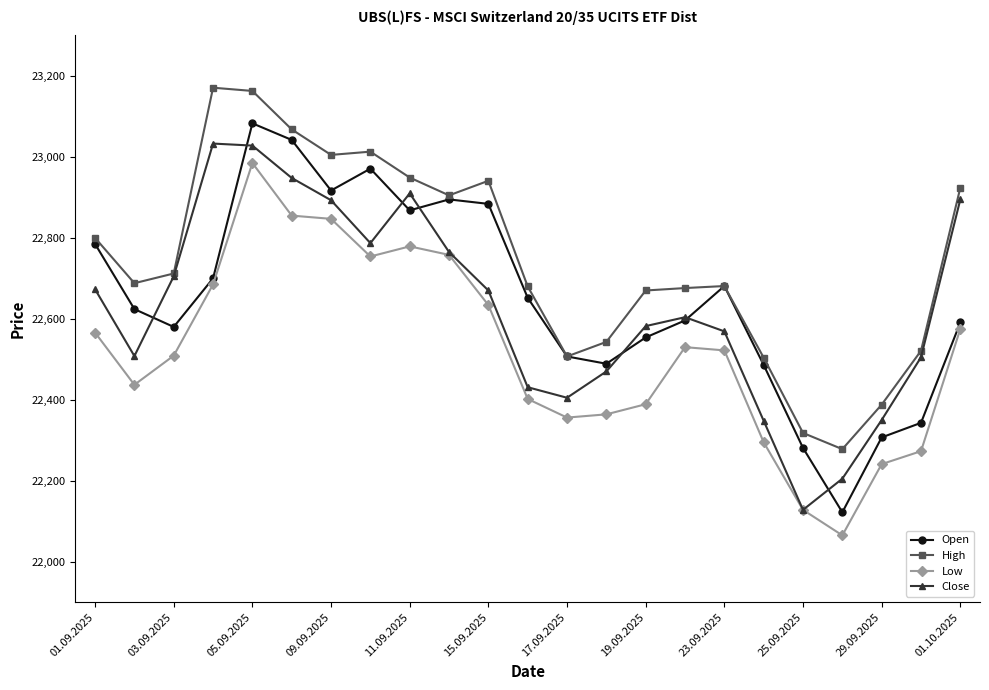

How many data points in Close are less than 22604?

11